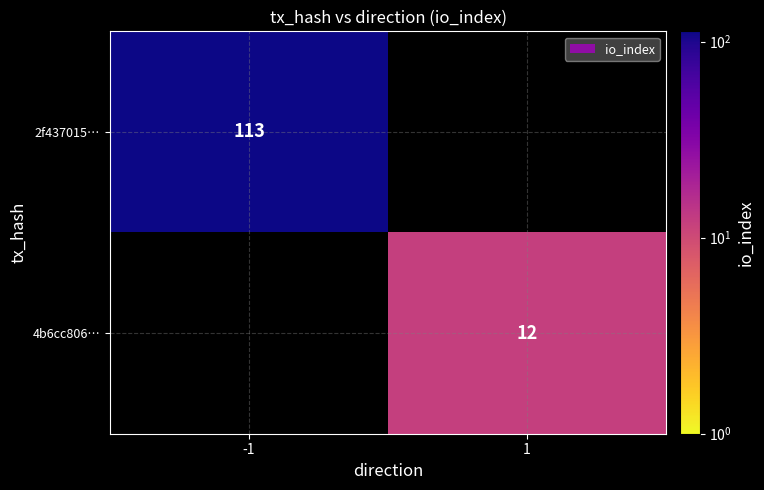

The 2f437015… series shows 33 at -1. True or false?

False